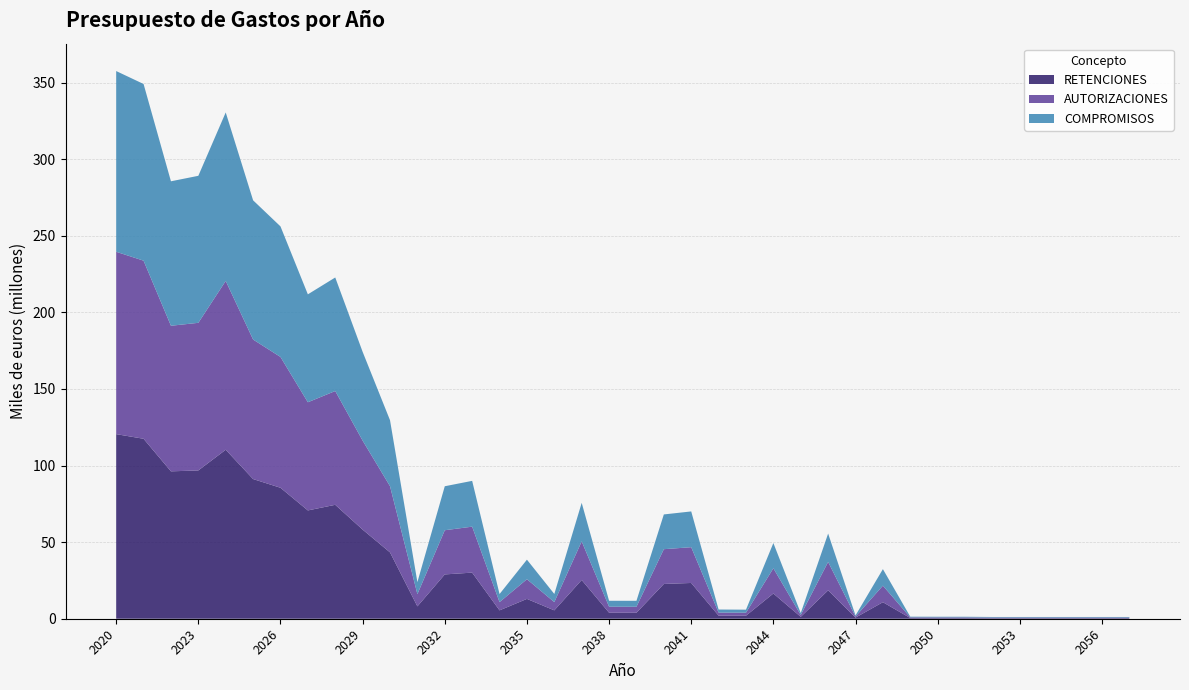

Reading right to left, transcribe all the data shown in this chart.

RETENCIONES: 2057=381684	2056=381684	2055=381684	2054=381684	2053=381684	2052=381684	2051=428331	2050=430593	2049=444798	2048=10795115	2047=721003	2046=18536358	2045=1231261	2044=16471606	2043=1972528	2042=2003333	2041=23352988	2040=22702307	2039=3907402	2038=3921762	2037=25297067	2036=5473928	2035=12946706	2034=5467564	2033=30104408	2032=28935699	2031=8070623	2030=43313269	2029=58198452	2028=74381496	2027=70714464	2026=85505347	2025=91197888	2024=110332625	2023=96822370	2022=96232538	2021=117500130	2020=120524414
AUTORIZACIONES: 2057=381684	2056=381684	2055=381684	2054=381684	2053=381684	2052=381684	2051=428331	2050=430593	2049=444798	2048=10795115	2047=721003	2046=18536358	2045=1231261	2044=16471606	2043=1972528	2042=2003333	2041=23352988	2040=22702307	2039=3907402	2038=3921762	2037=25203897	2036=5380758	2035=12853536	2034=5374394	2033=30011238	2032=28842440	2031=7977177	2030=43219620	2029=58104602	2028=74287442	2027=70620206	2026=85409358	2025=91095453	2024=110226966	2023=96380672	2022=95053111	2021=116280241	2020=119061752
COMPROMISOS: 2057=381684	2056=381684	2055=381684	2054=381684	2053=381684	2052=381684	2051=428331	2050=430593	2049=444798	2048=10795115	2047=721003	2046=18536358	2045=1231261	2044=16471606	2043=1972528	2042=2003333	2041=23352988	2040=22692295	2039=3886984	2038=3884268	2037=25164987	2036=5317575	2035=12761199	2034=5276337	2033=29900933	2032=28722819	2031=7855072	2030=43091389	2029=57959472	2028=74134541	2027=70461419	2026=85245832	2025=90898489	2024=110002514	2023=95986411	2022=94323858	2021=115359732	2020=117997921